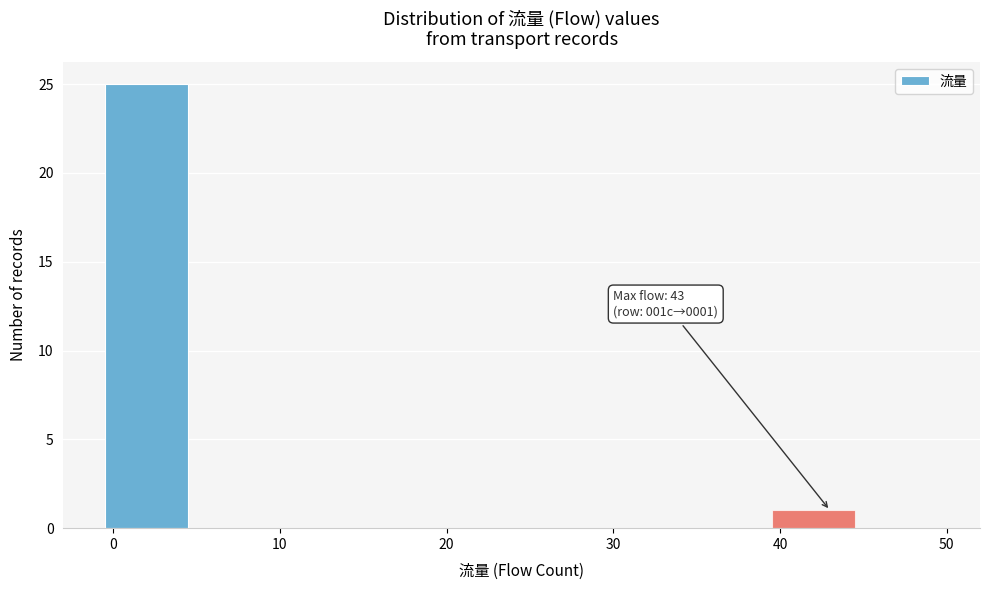

Which range on the x-axis has the tallest bar?

-0.5 to 4.5